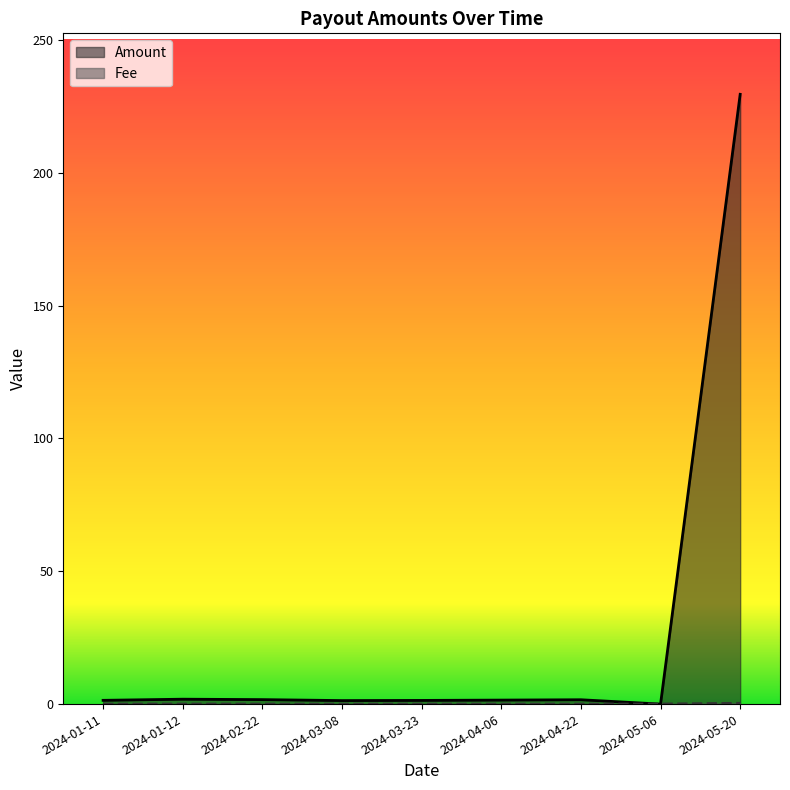

True or false: Amount has more than 2 points higher than both neighbors.

False